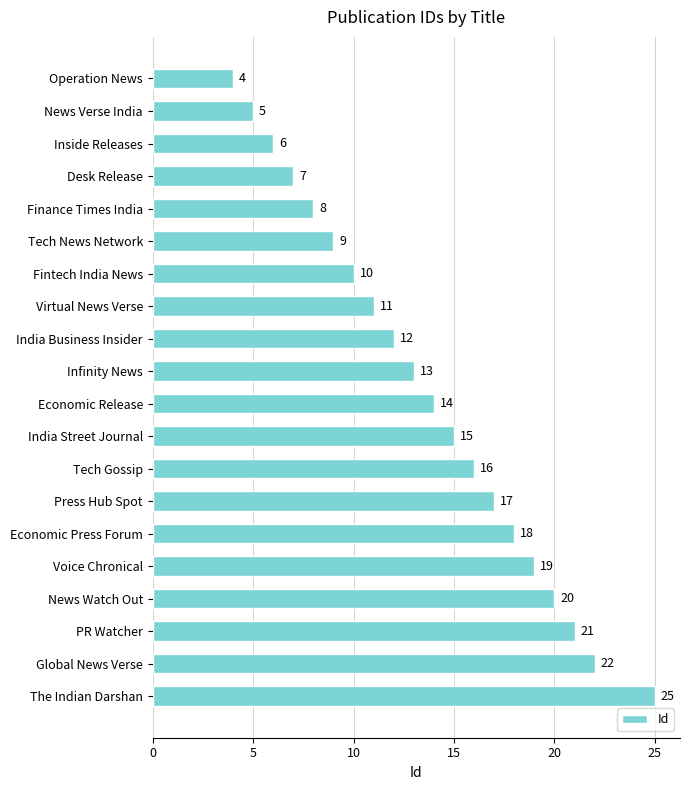

Is it true that the value at Fintech India News is 14?

False